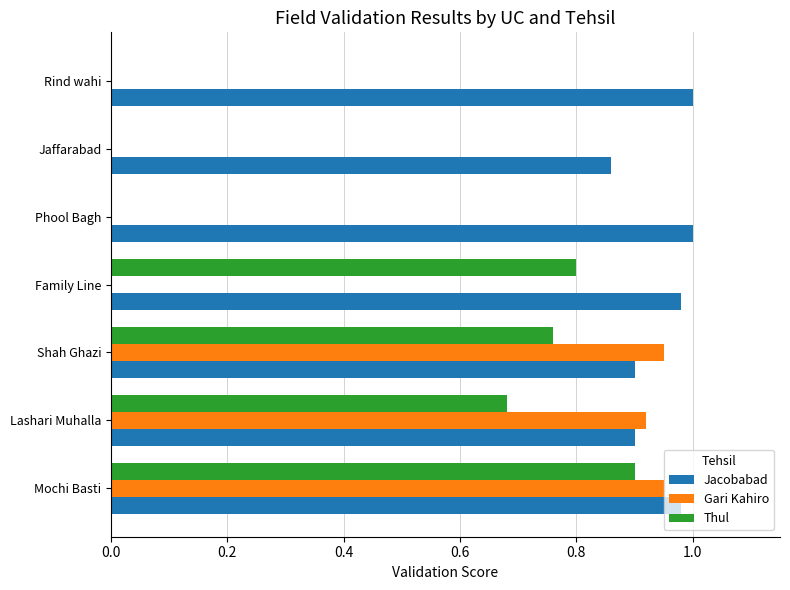

At which category is the sum across all series the highest?

Mochi Basti